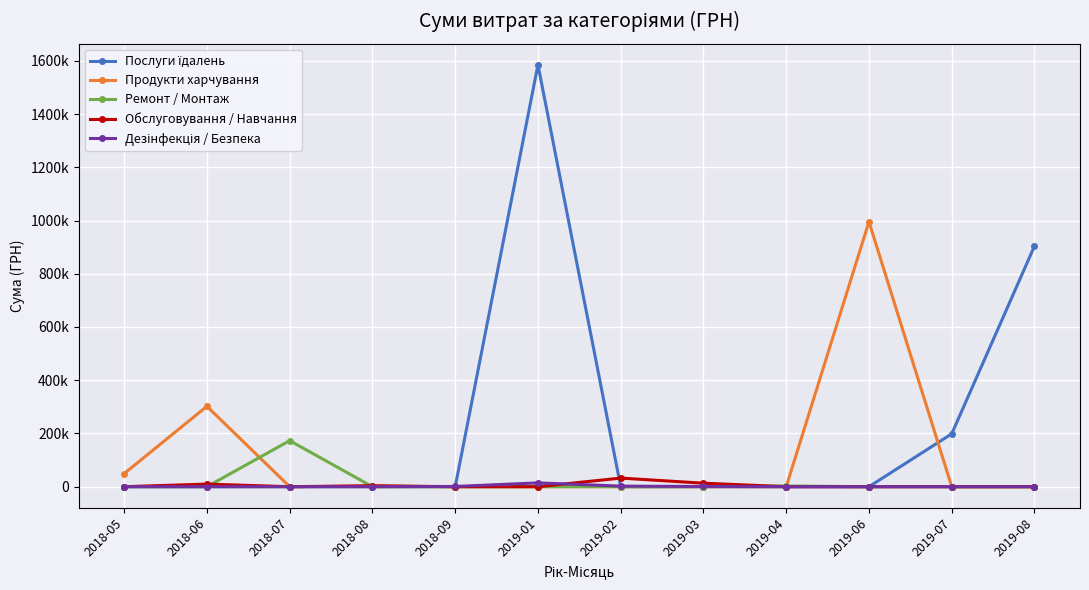

True or false: Обслуговування / Навчання has more than 0 interior local peaks.

True